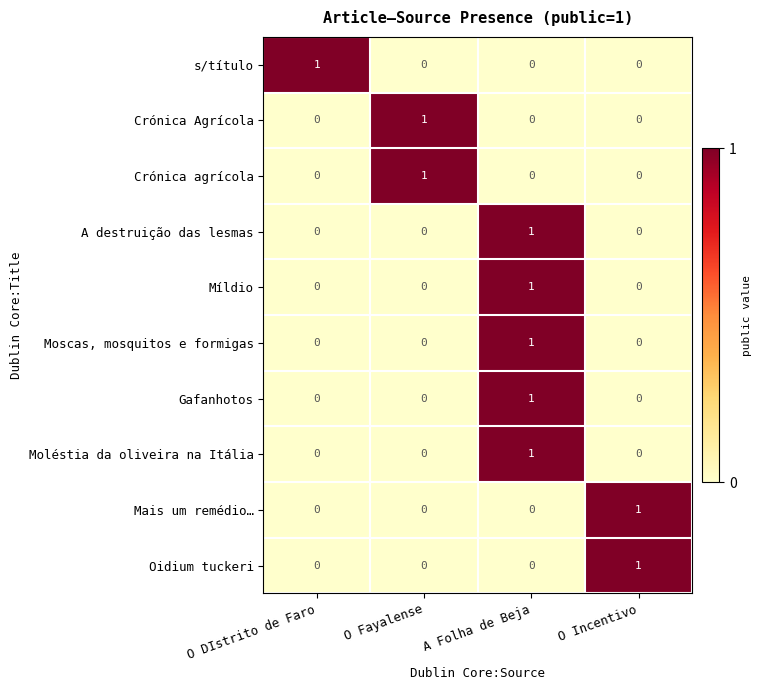

At which label does Mais um remédio… reach its peak?

O Incentivo